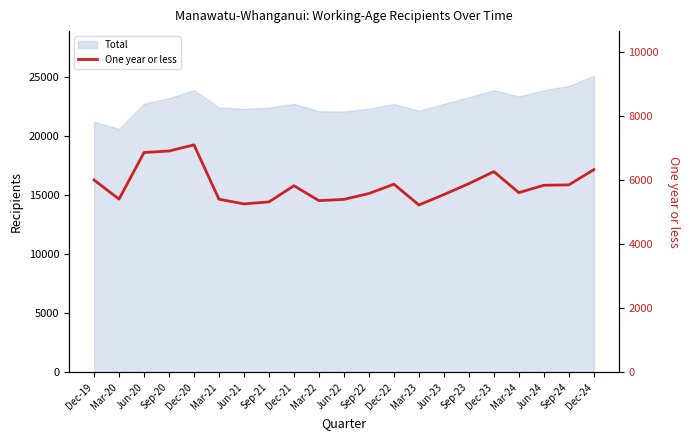

Which category has the lowest value across all series?

Mar-23